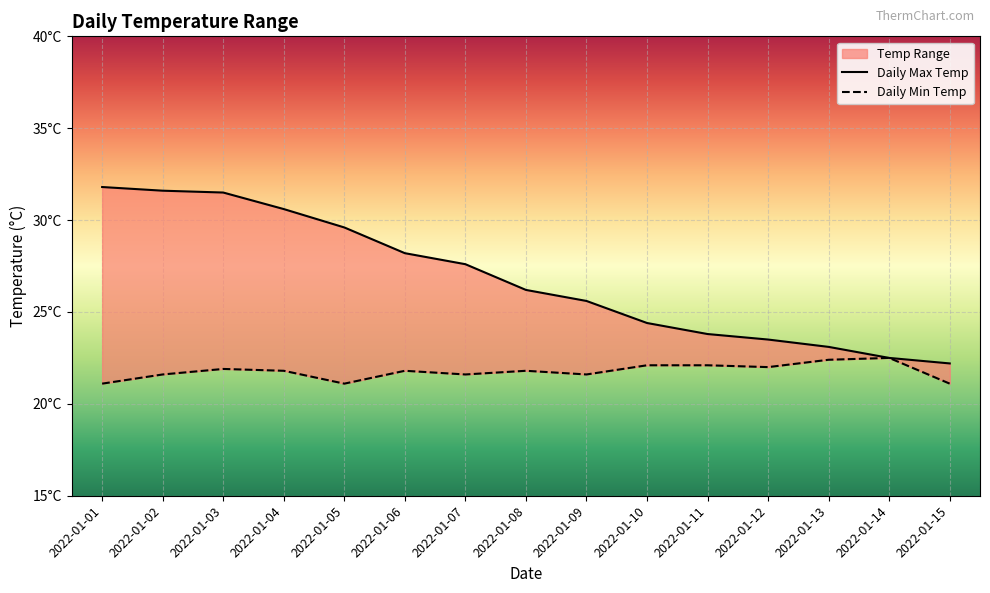

At which category does Daily Min Temp reach its first local peak?

2022-01-03